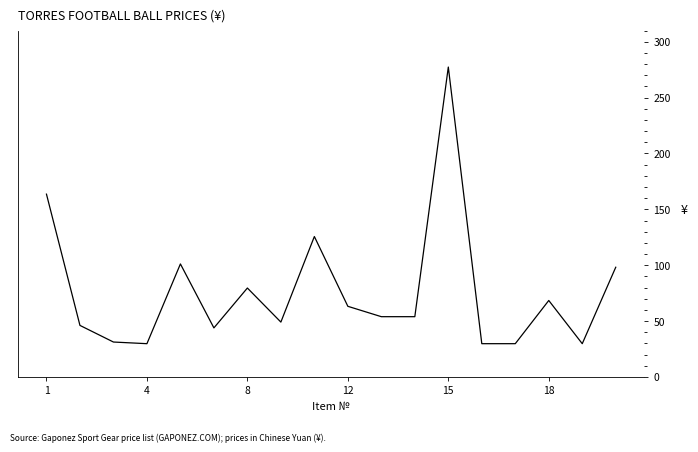

What is the difference between the maximum and minimum values?

247.6